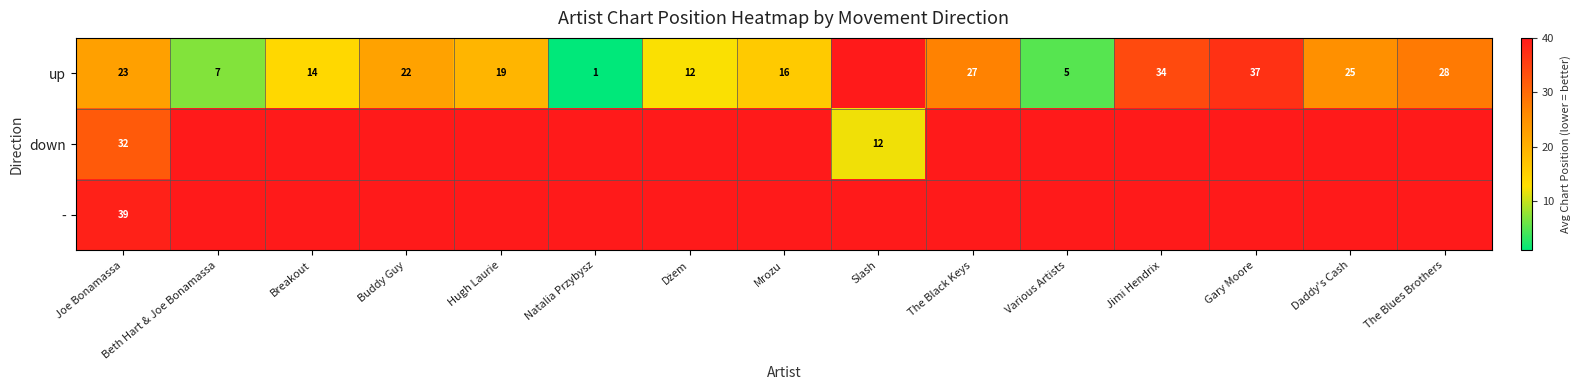

Is it true that down equals 32 at Joe Bonamassa?

True